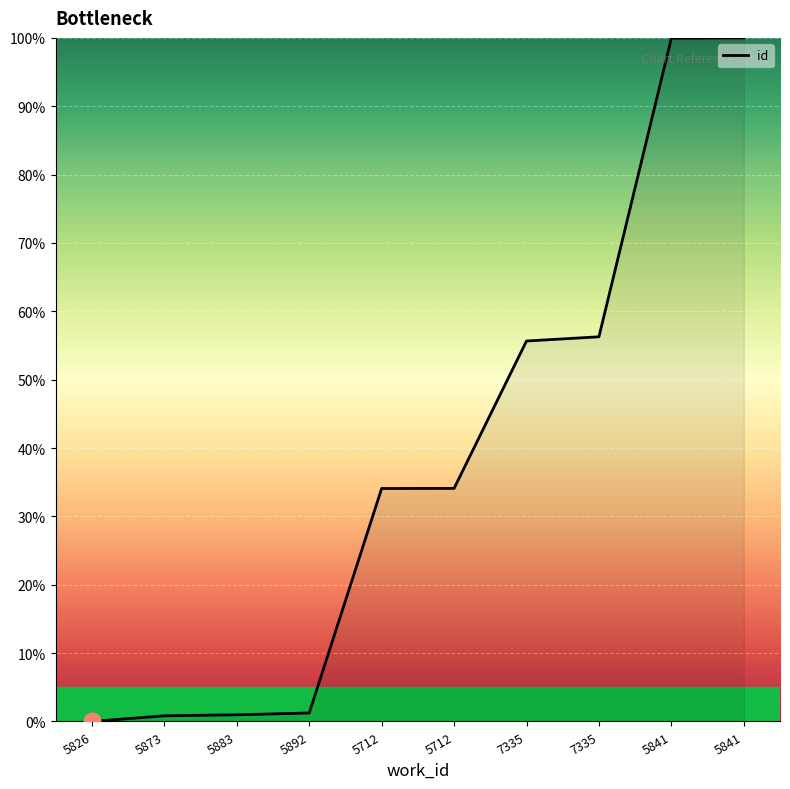

Is this an area chart (filled region under the line)?

No